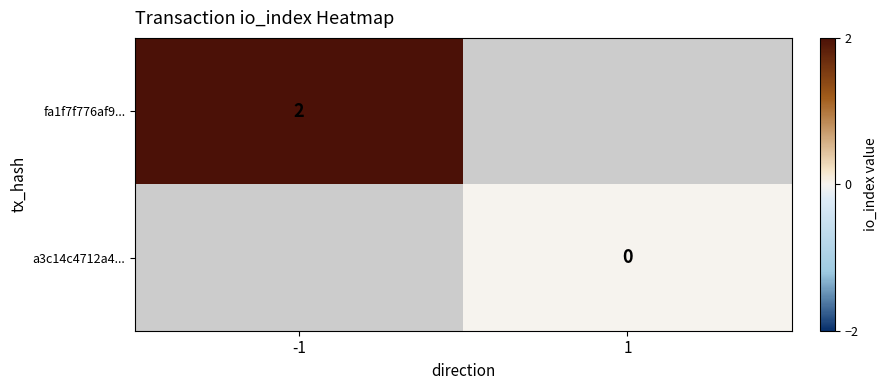

Is it true that fa1f7f776af9... equals 2 at -1?

True